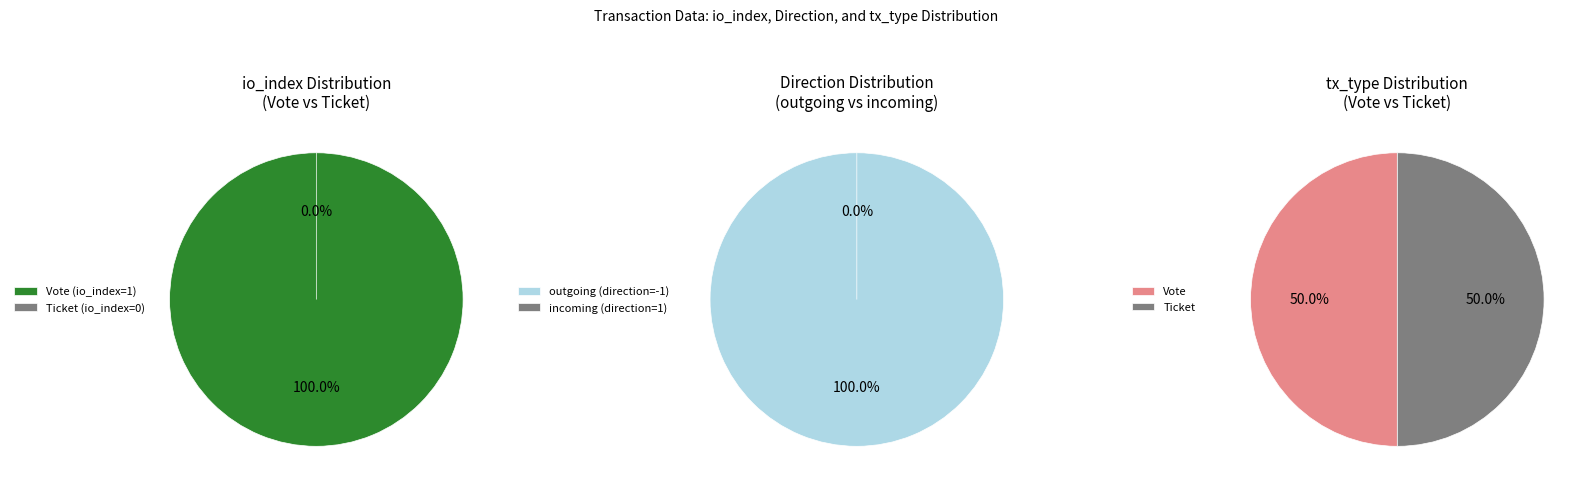

Do Ticket (io_index=0) and Vote (io_index=1) together represent more than half of the pie?

Yes